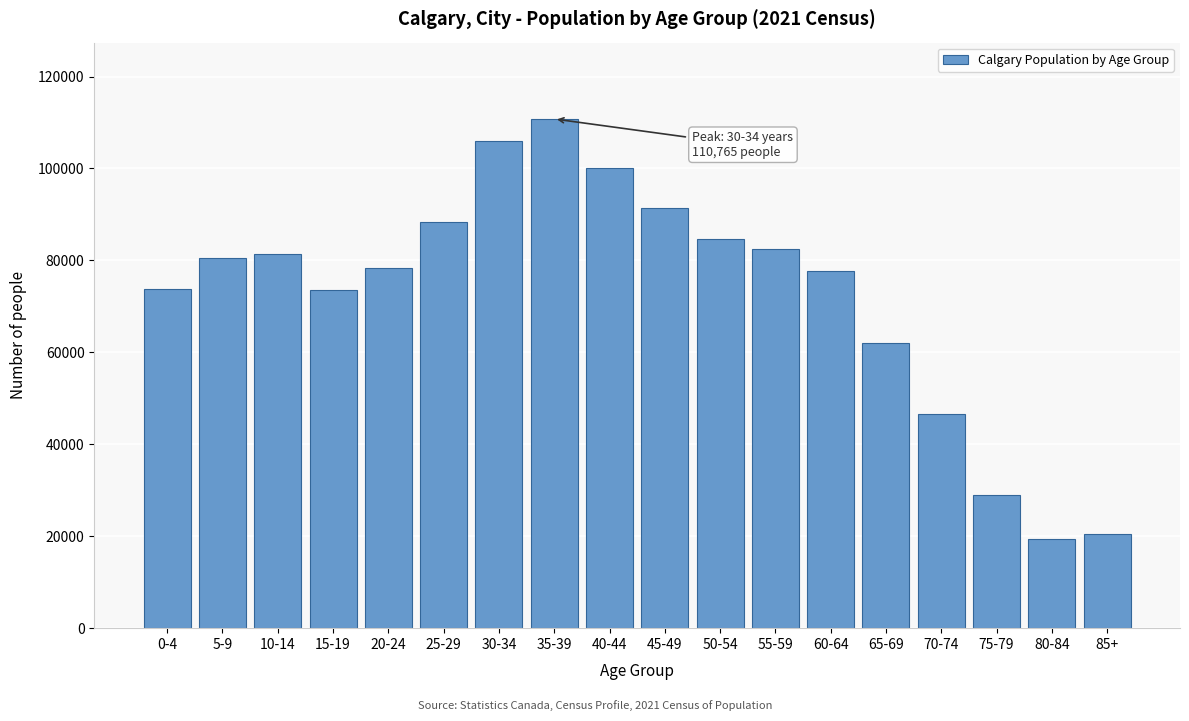

Which category has the highest value across all series?

35-39